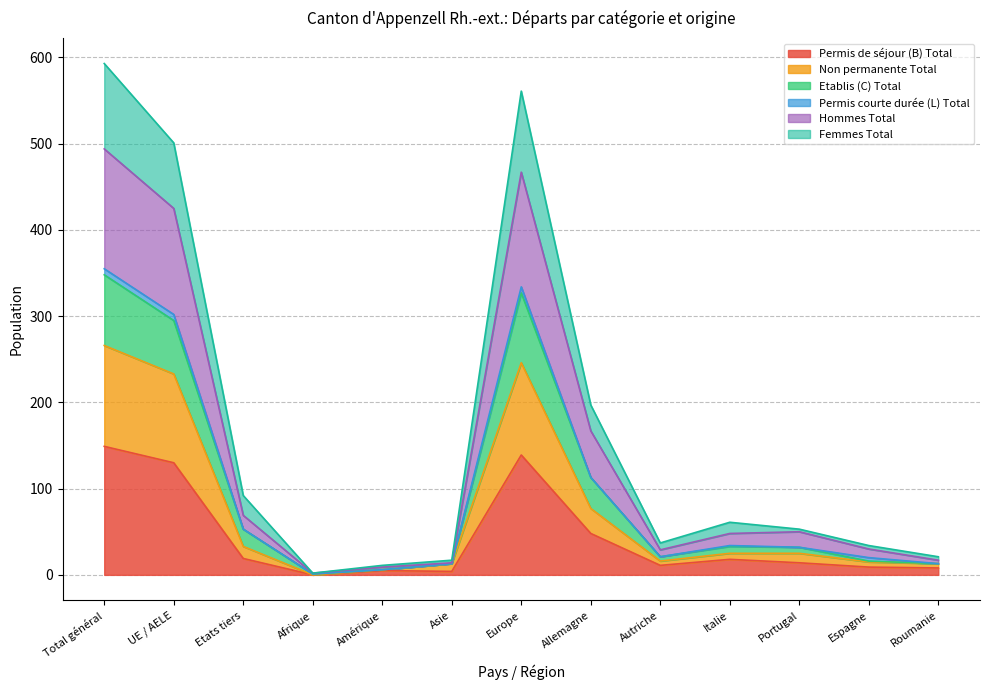

Which has a higher value, Amérique or Etats tiers?

Etats tiers